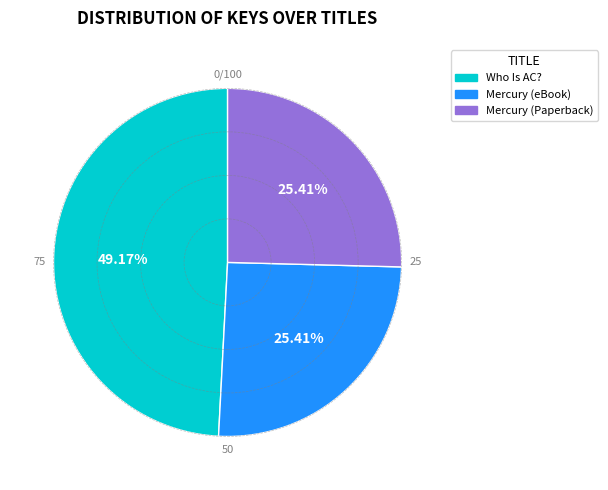

Is there any slice that represents more than half of the pie?

No